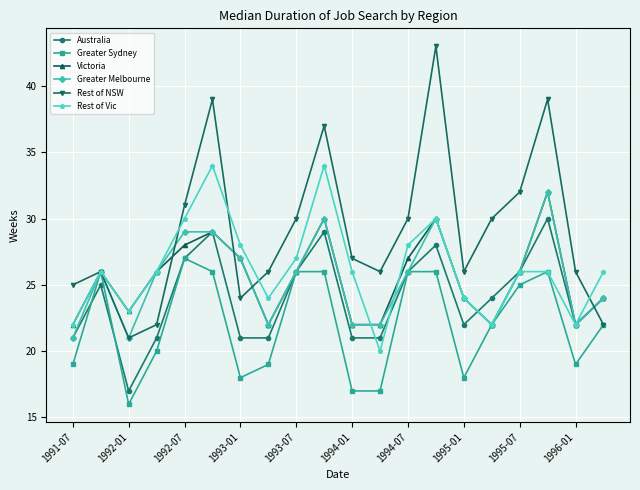

True or false: Rest of Vic has more than 1 points higher than both neighbors.

True